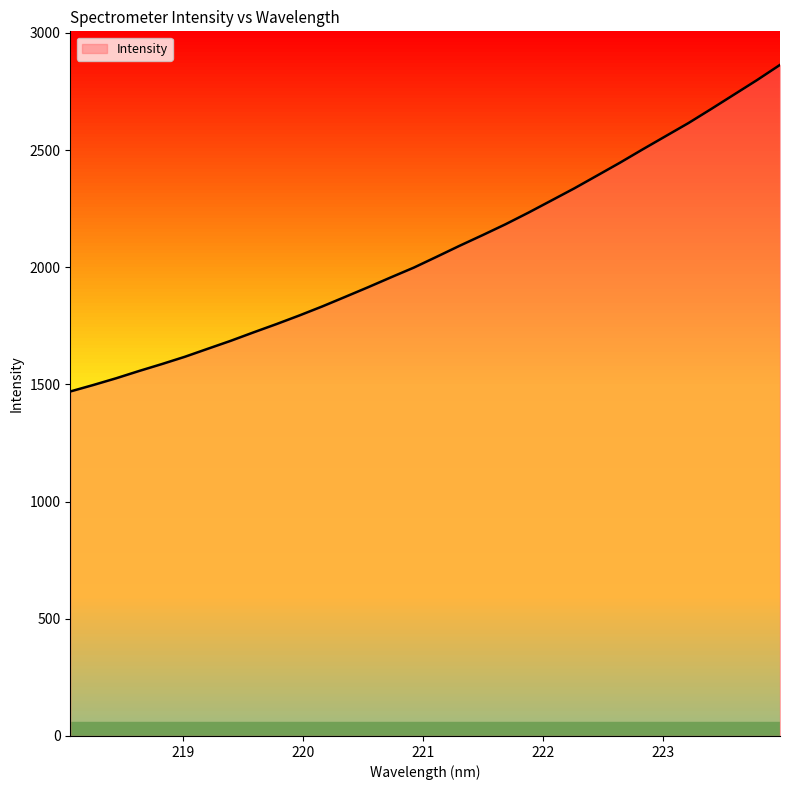

What is the difference between the maximum and minimum values?

1393.6